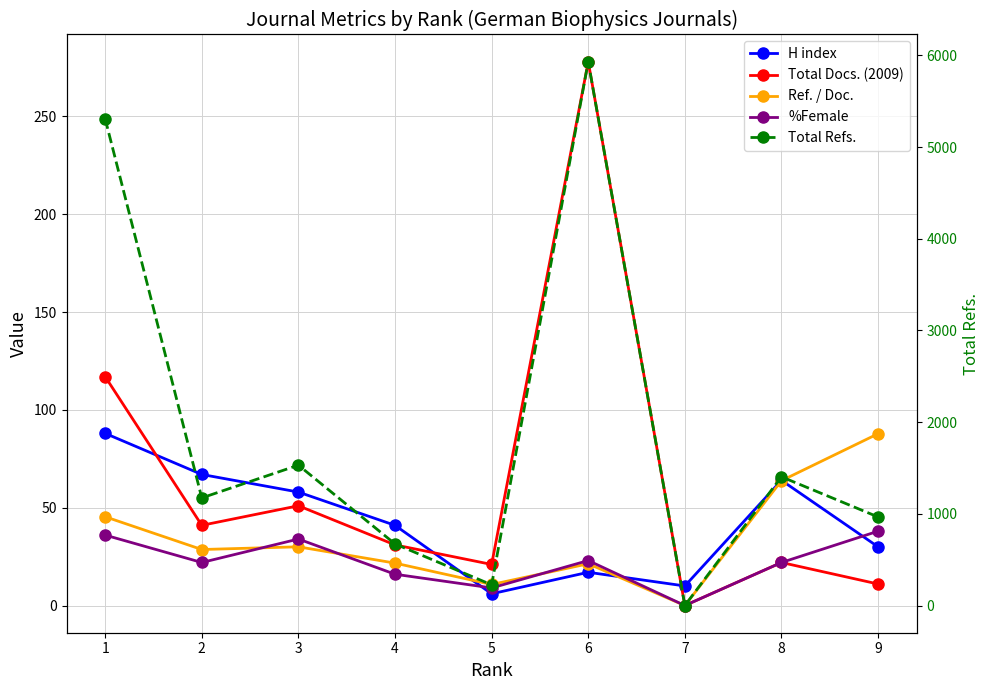

How many positive values does the Total Refs. series have?

8